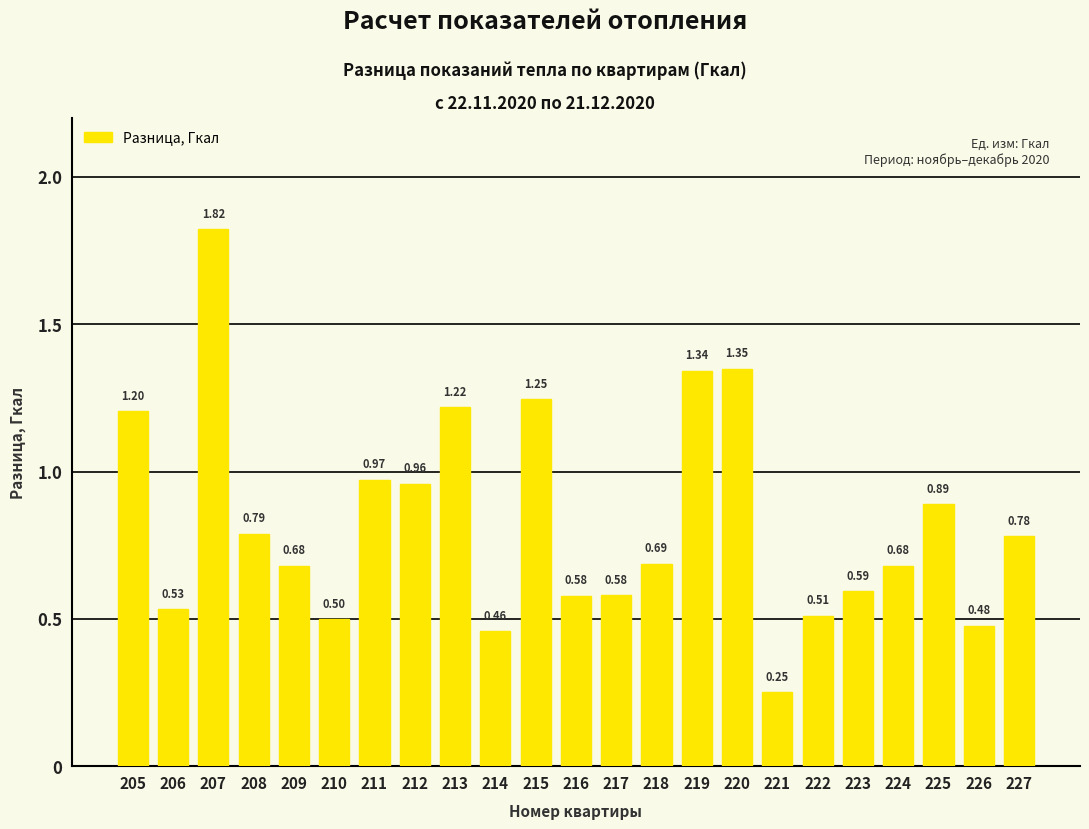

At which label is the value closest to 1?

211